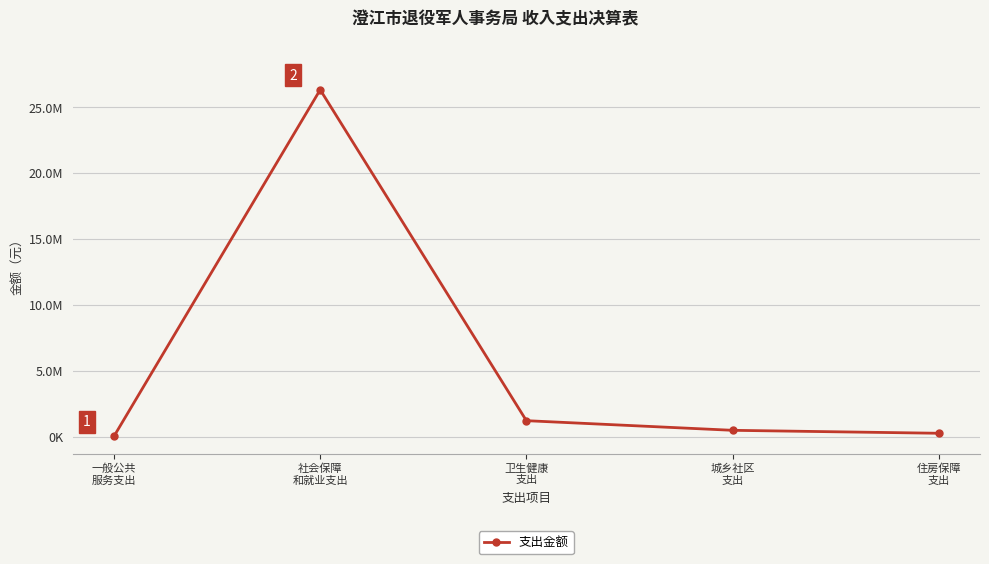

What is the maximum value shown in the chart?

26325964.0